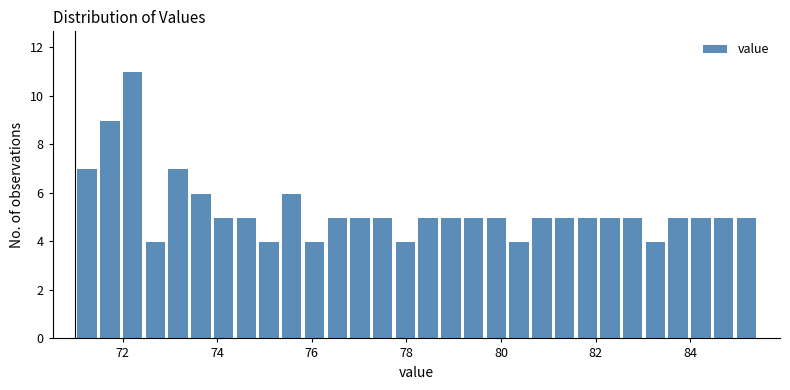

Around what value on the x-axis is the tallest bar? Give the approximate position of its centre, as read against the axis.

72.2